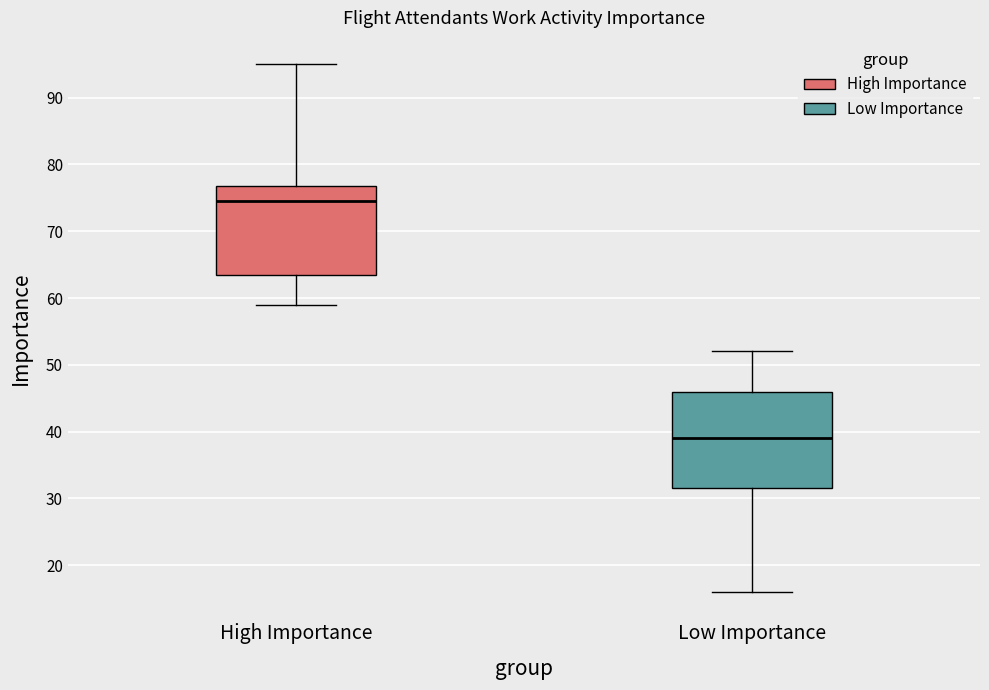

Which box has the lowest median line?

Low Importance